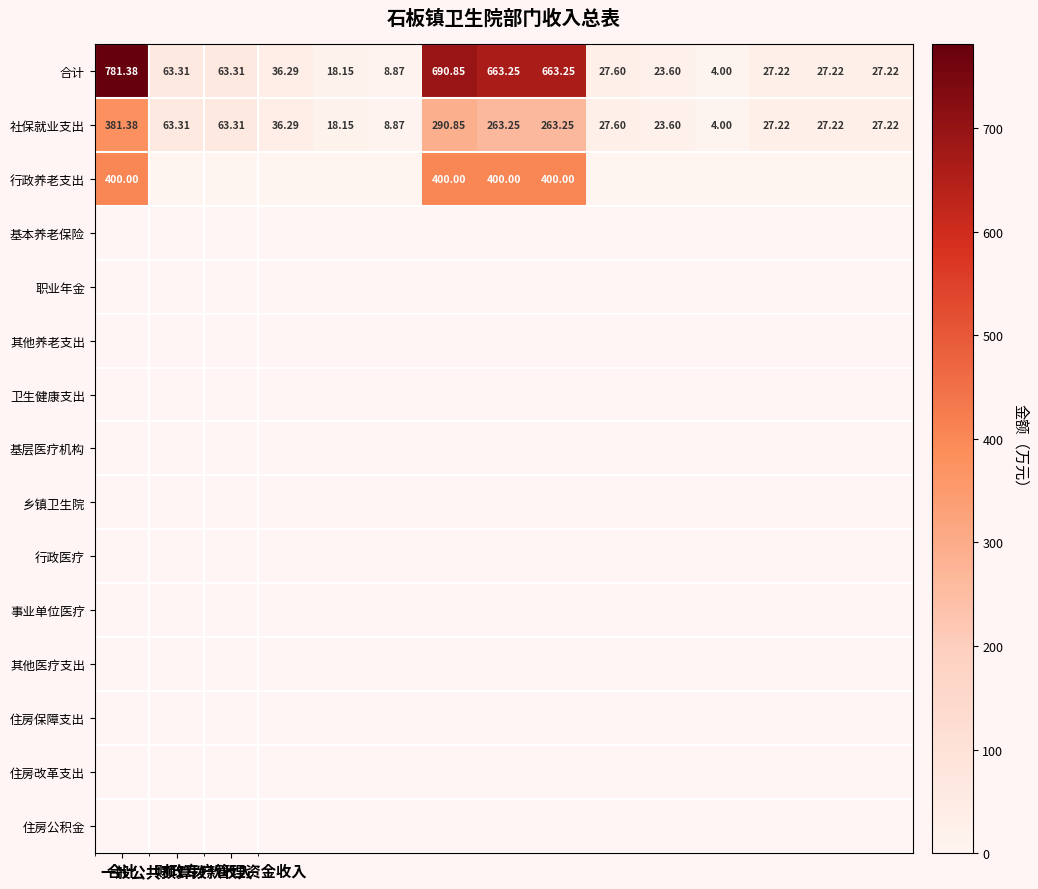

How many distinct data groups are displayed?

3